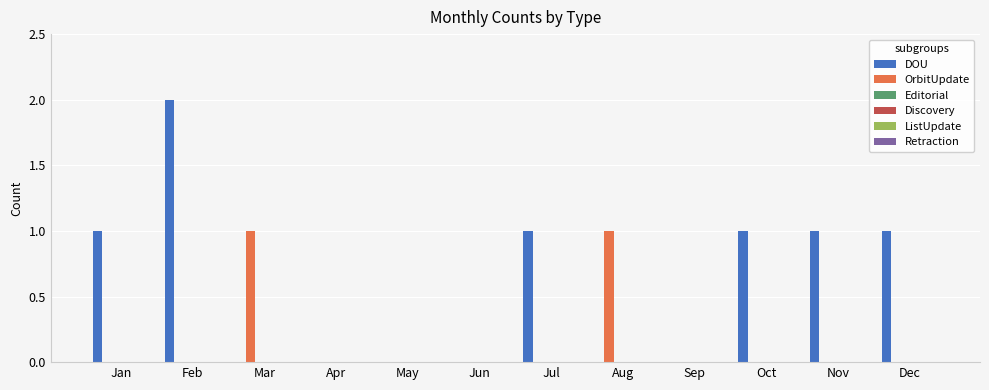

Which series has the largest total across all categories?

DOU